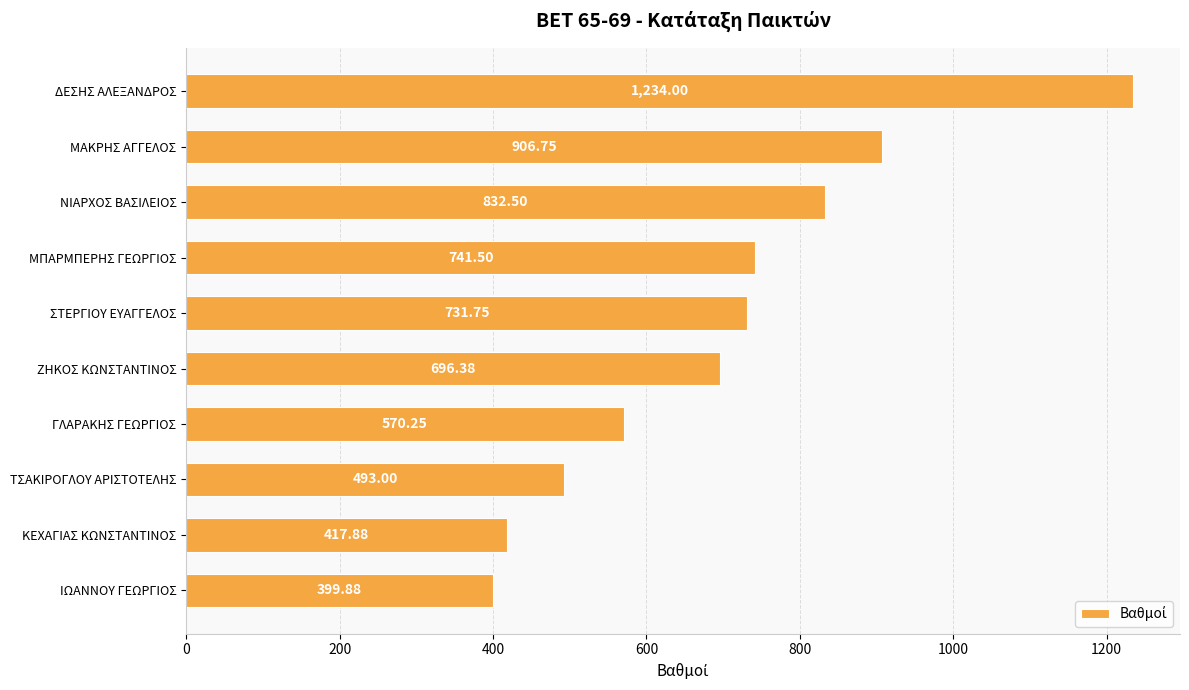

What is the difference between the maximum and minimum values?

834.1